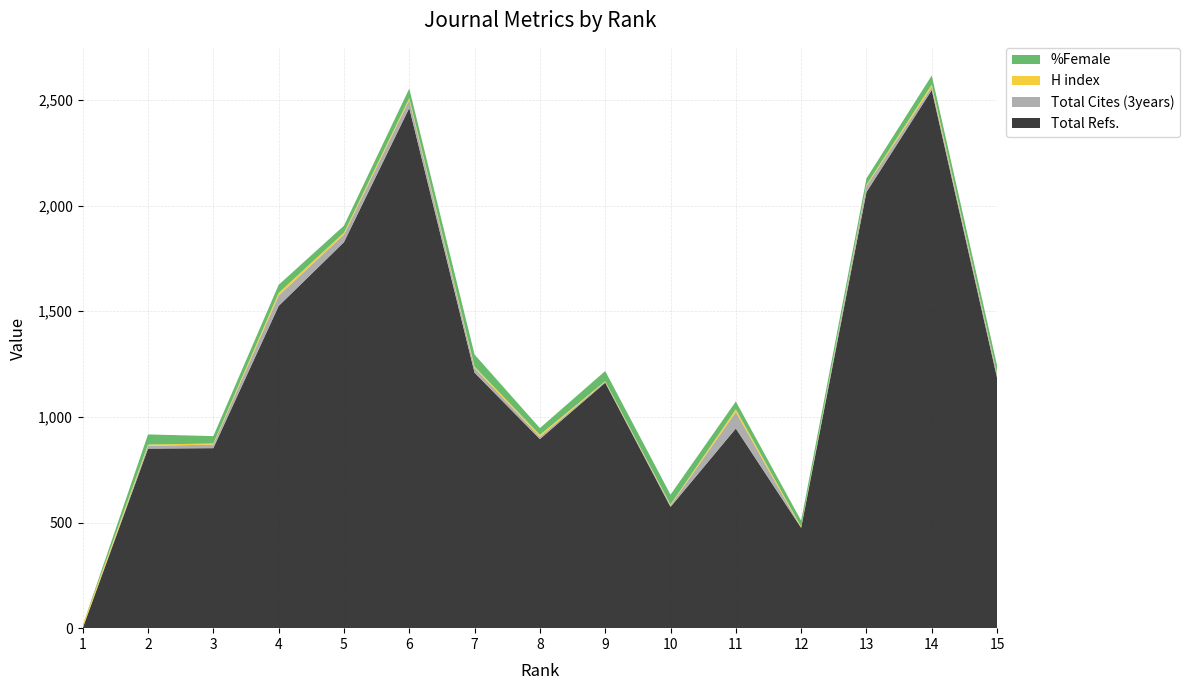

Reading left to right, transcribe all the data shown in this chart.

Total Refs.: 0	850	852	1525	1827	2462	1209	895	1162	574	945	475	2064	2547	1185
Total Cites (3years): 0	13	17	49	36	38	22	11	4	7	78	0	29	15	16
H index: 14	6	5	13	9	9	7	9	3	4	13	5	6	11	4
%Female: 0	48	35	38	33	45	57	32	48	47	37	29	30	43	38